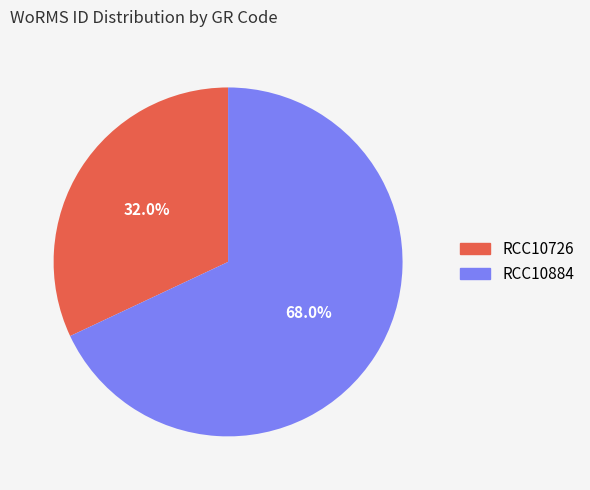

What portion of the pie excludes RCC10726?

68.0%